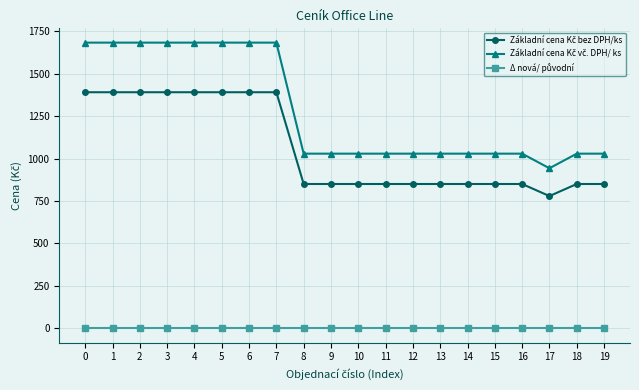

What is the greatest value displayed?

1681.9